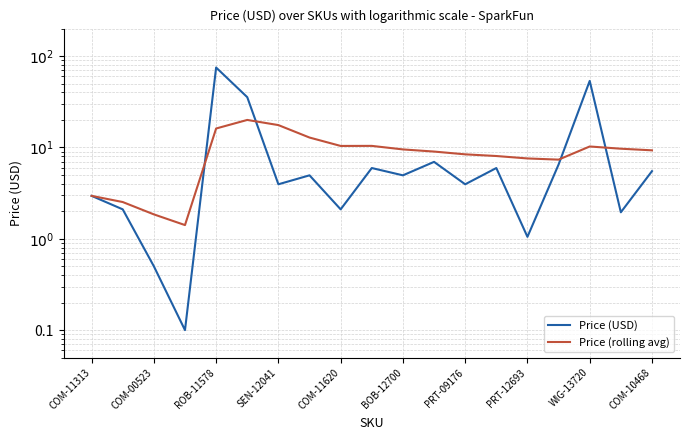

What is the difference between the second highest and minimum values in the Price (rolling avg) series?

16.2